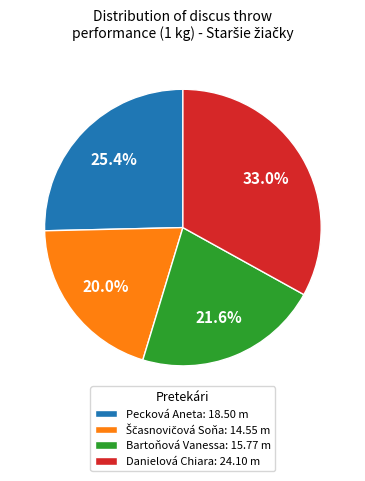

What percentage do Pecková Aneta: 18.50 m and Bartoňová Vanessa: 15.77 m together represent?

47.0%